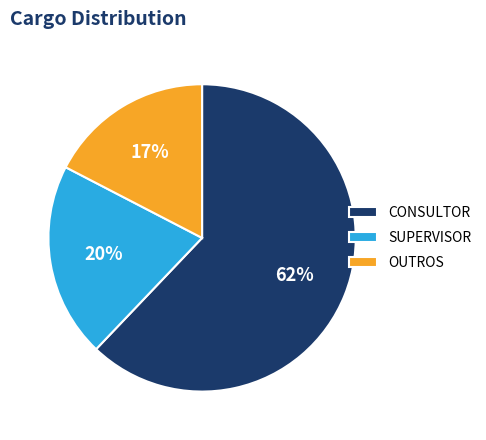

Which has a higher value, OUTROS or SUPERVISOR?

SUPERVISOR